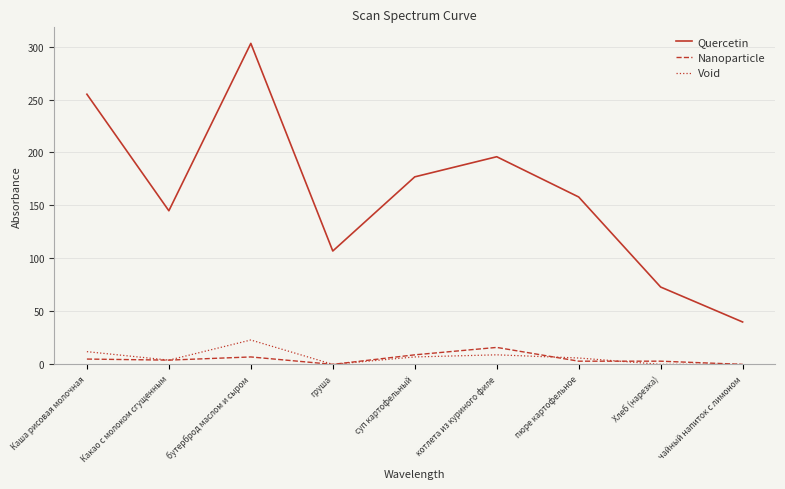

Which series changed the most between бутерброд маслом и сыром and Хлеб (нарезка)?

Quercetin